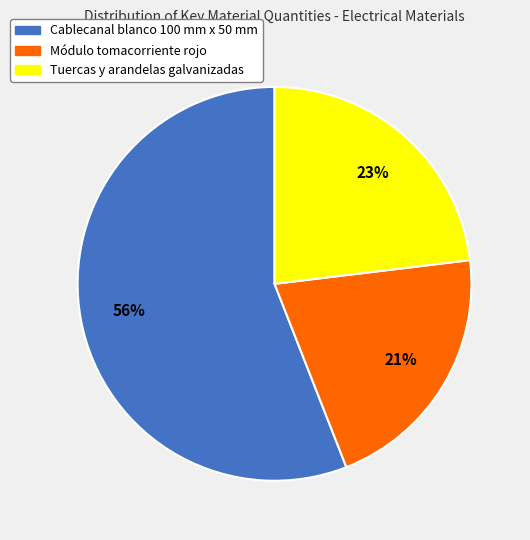

To the nearest percent, what portion does Cablecanal blanco 100 mm x 50 mm represent?

56%